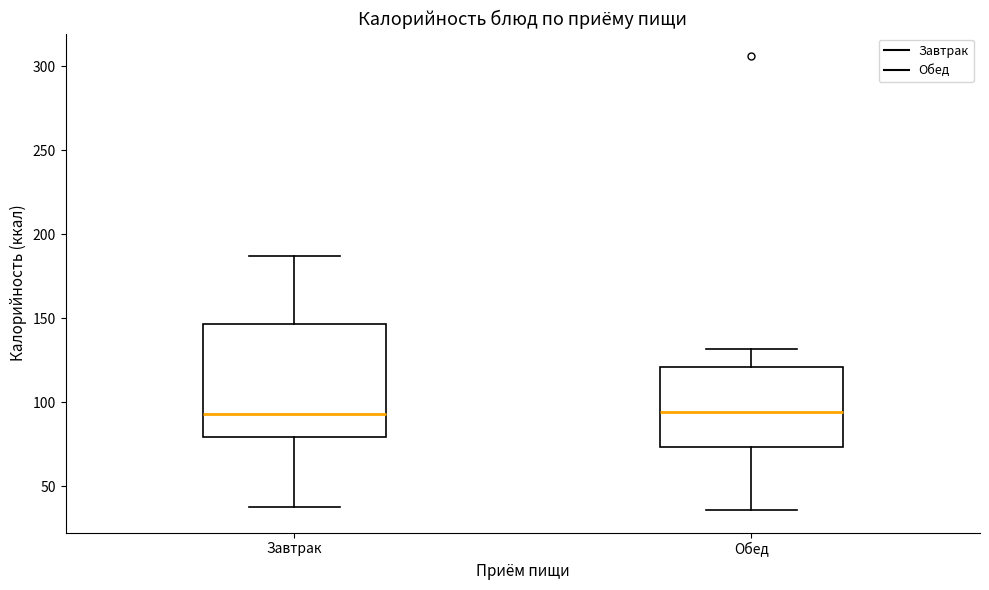

Where does the median line of the box for Обед sit on the y-axis? The values are not printed on the chart, so give them approximately, as read against the axis.

95